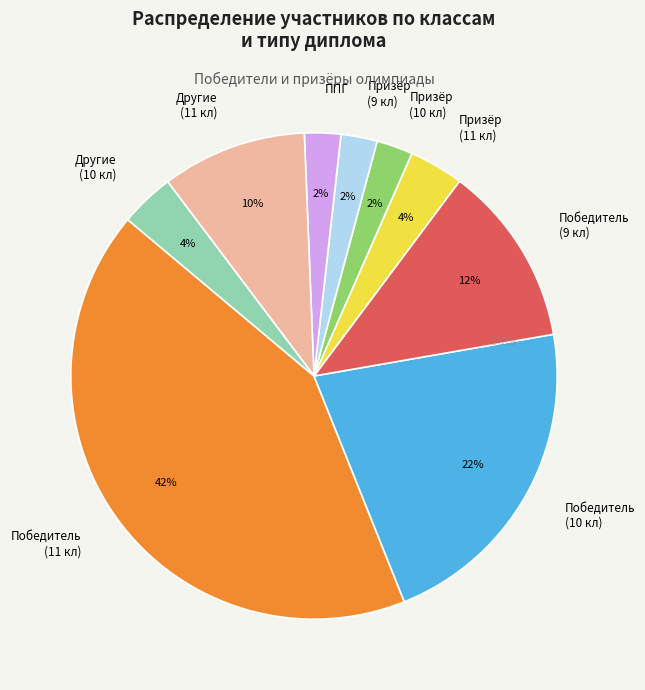

Between Победитель (9 кл) and Призёр (9 кл), which is larger?

Победитель (9 кл)